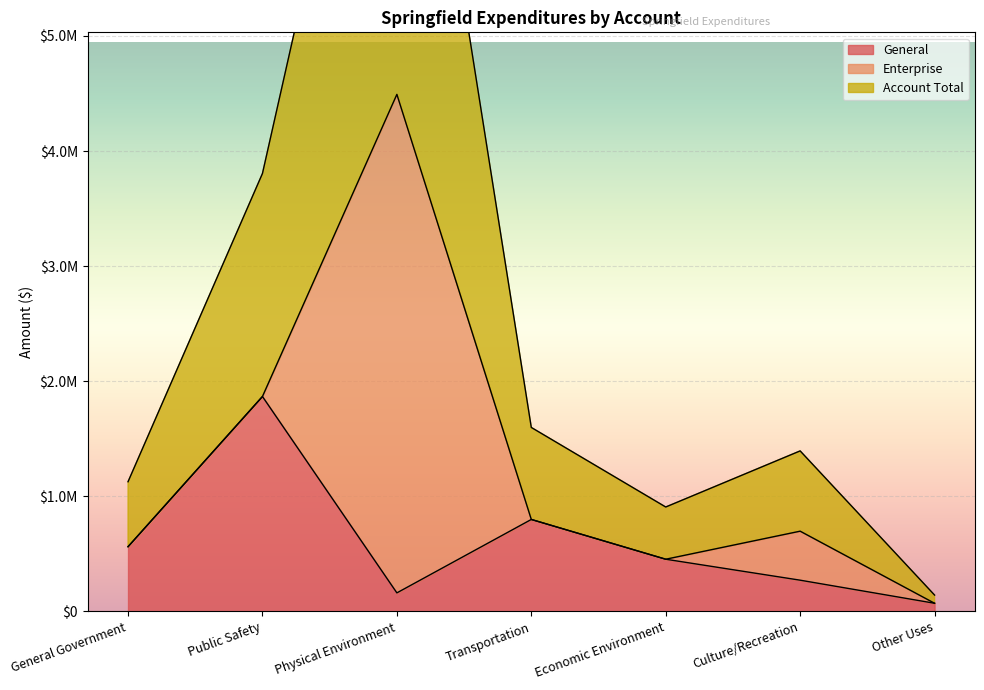

What is the label of the 2nd point from the left?

Public Safety